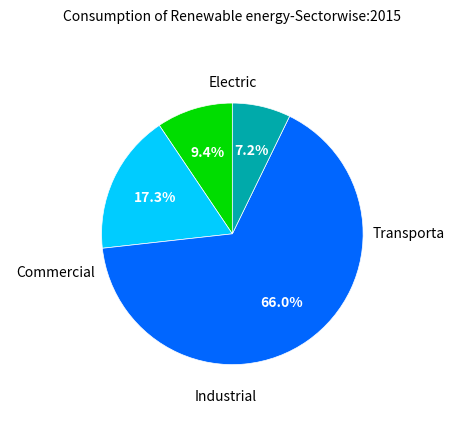

Is there any slice that represents more than half of the pie?

Yes